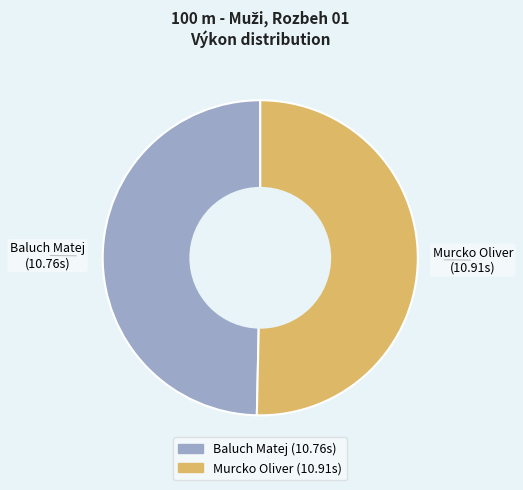

True or false: Murcko Oliver accounts for 62% of the total.

False